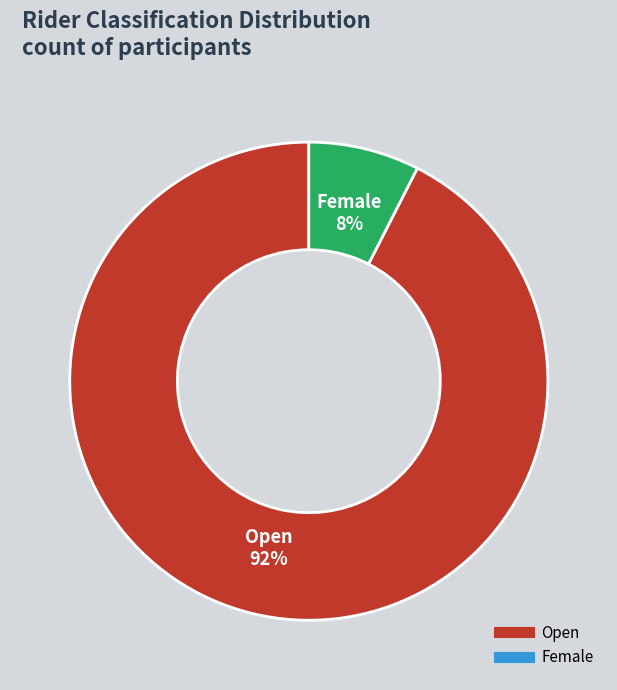

What percentage is the Female slice, to the nearest percent?

8%